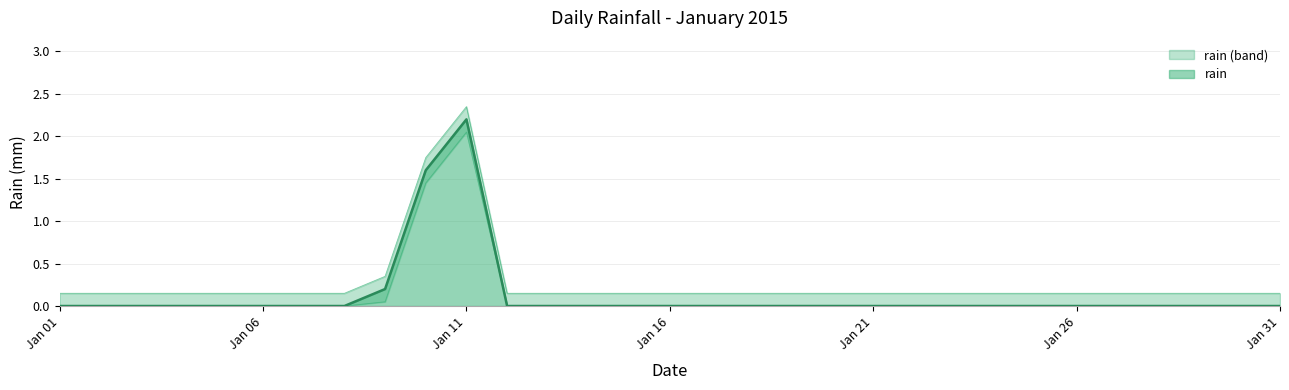

What is the maximum value for rain?

2.2